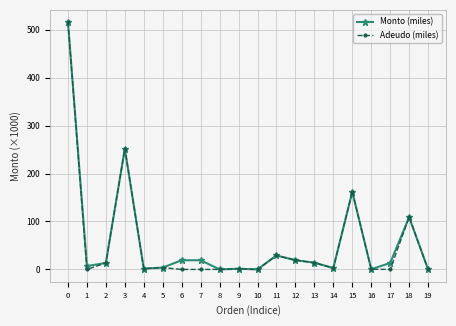

How many categories are shown in the chart?

20